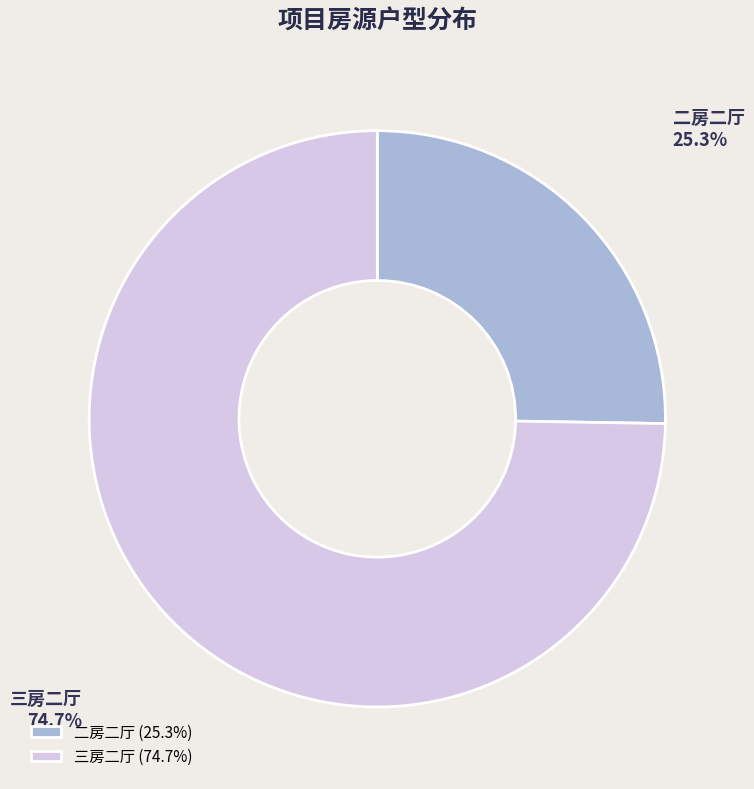

To the nearest percent, what is the average slice percentage?

50%